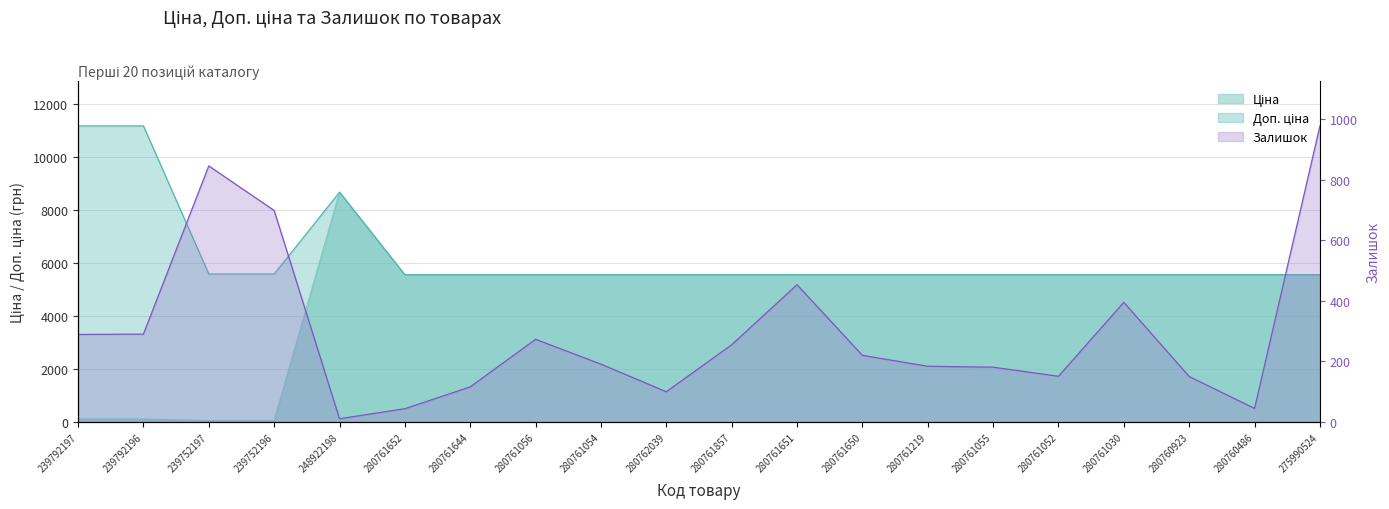

What is the value of the Доп. ціна point at the 20th from the left?

5560.3